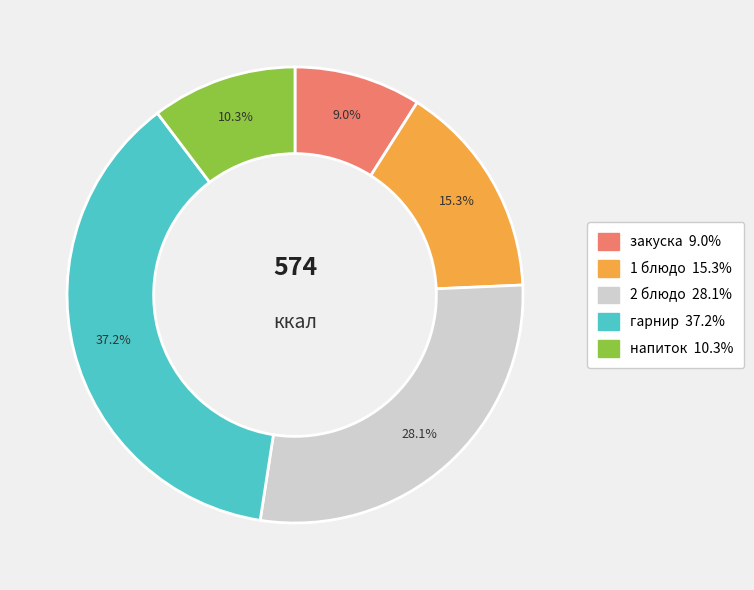

True or false: гарнир accounts for 37% of the total.

True